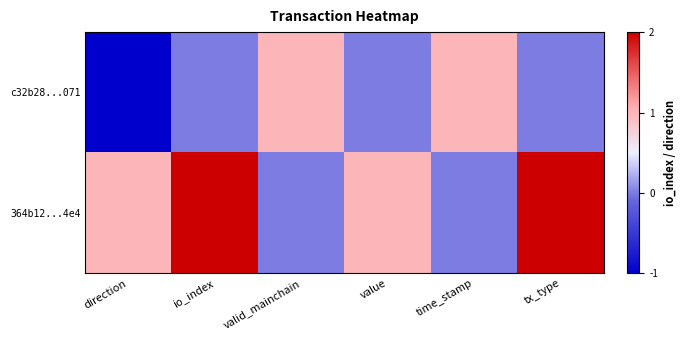

Which has a higher value, value or time_stamp?

time_stamp